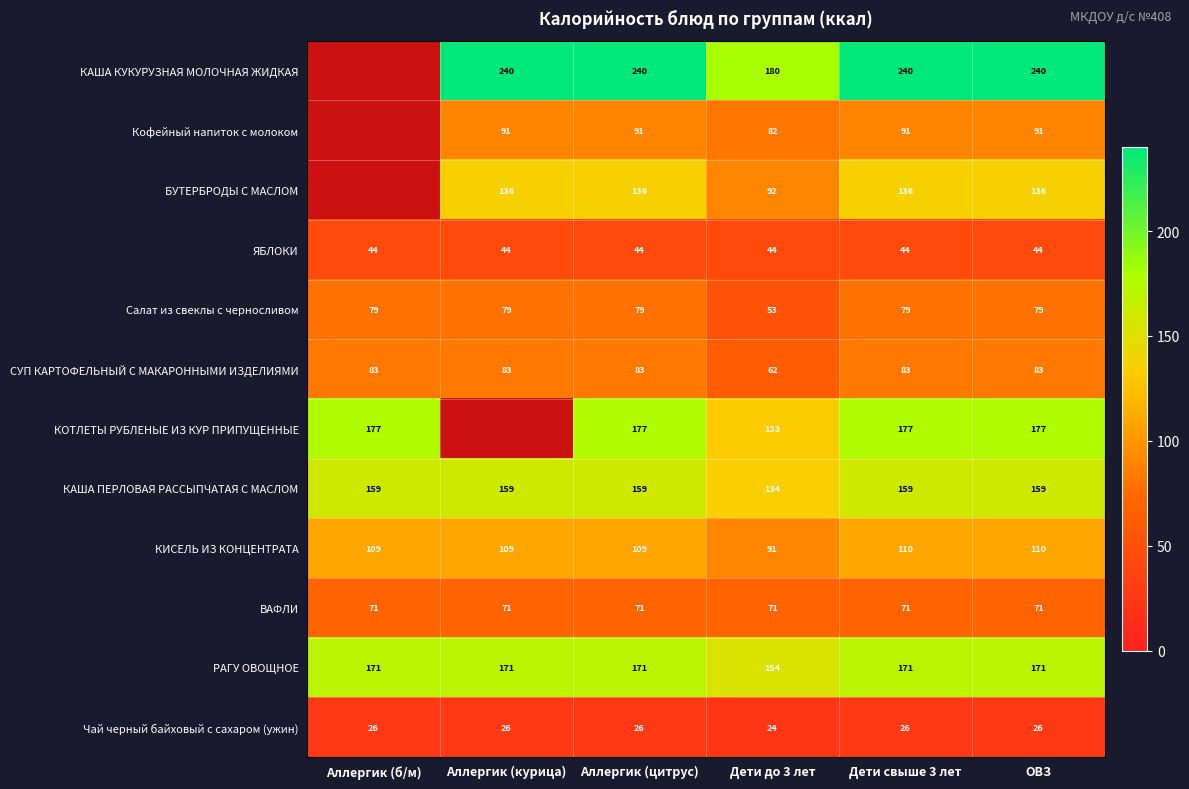

Rank the series at Дети свыше 3 лет from lowest to highest value.

Чай черный байховый с сахаром (ужин), ЯБЛОКИ, ВАФЛИ, Салат из свеклы с черносливом, СУП КАРТОФЕЛЬНЫЙ С МАКАРОННЫМИ ИЗДЕЛИЯМИ, Кофейный напиток с молоком, КИСЕЛЬ ИЗ КОНЦЕНТРАТА, БУТЕРБРОДЫ С МАСЛОМ, КАША ПЕРЛОВАЯ РАССЫПЧАТАЯ С МАСЛОМ, РАГУ ОВОЩНОЕ, КОТЛЕТЫ РУБЛЕНЫЕ ИЗ КУР ПРИПУЩЕННЫЕ, КАША КУКУРУЗНАЯ МОЛОЧНАЯ ЖИДКАЯ